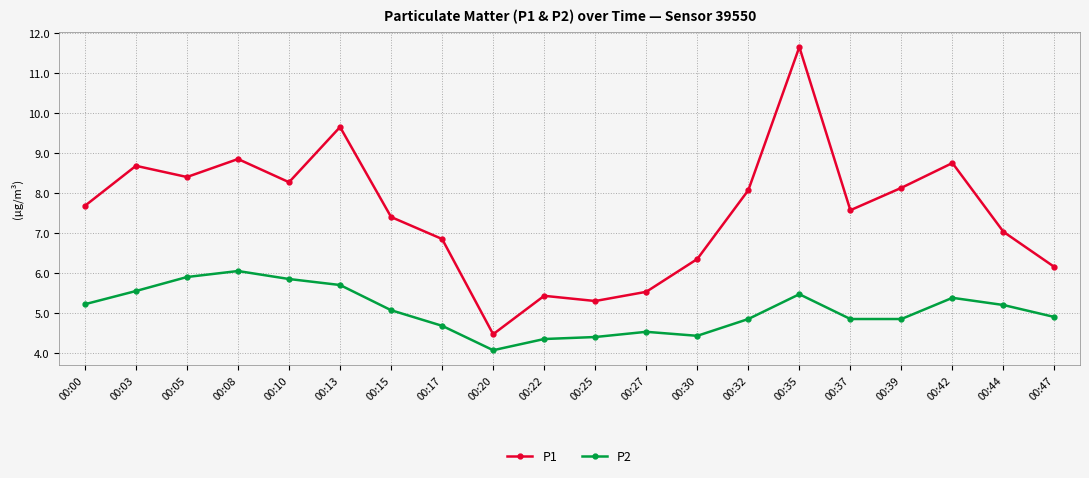

Is this an area chart (filled region under the line)?

No